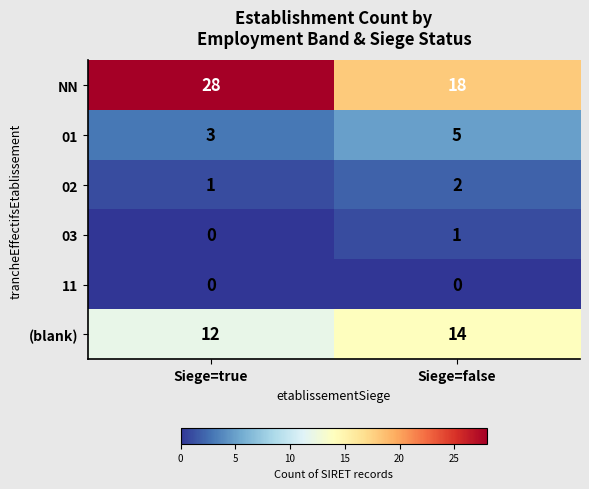

Reading right to left, transcribe all the data shown in this chart.

NN: 18	28
01: 5	3
02: 2	1
03: 1	0
11: 0	0
(blank): 14	12